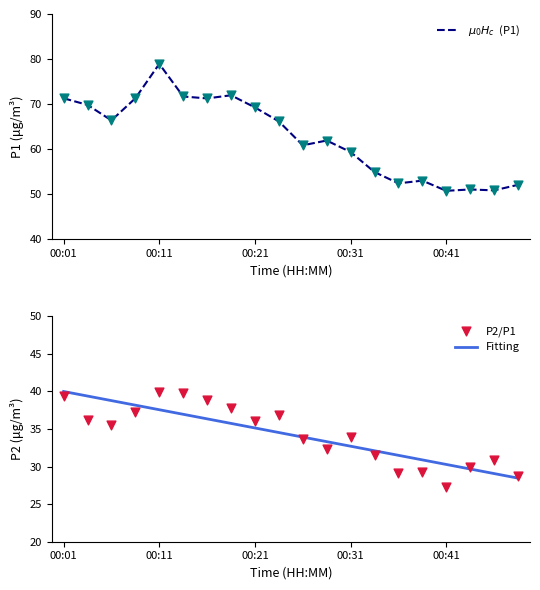

At how many categories does at least one series exceed 45?

20